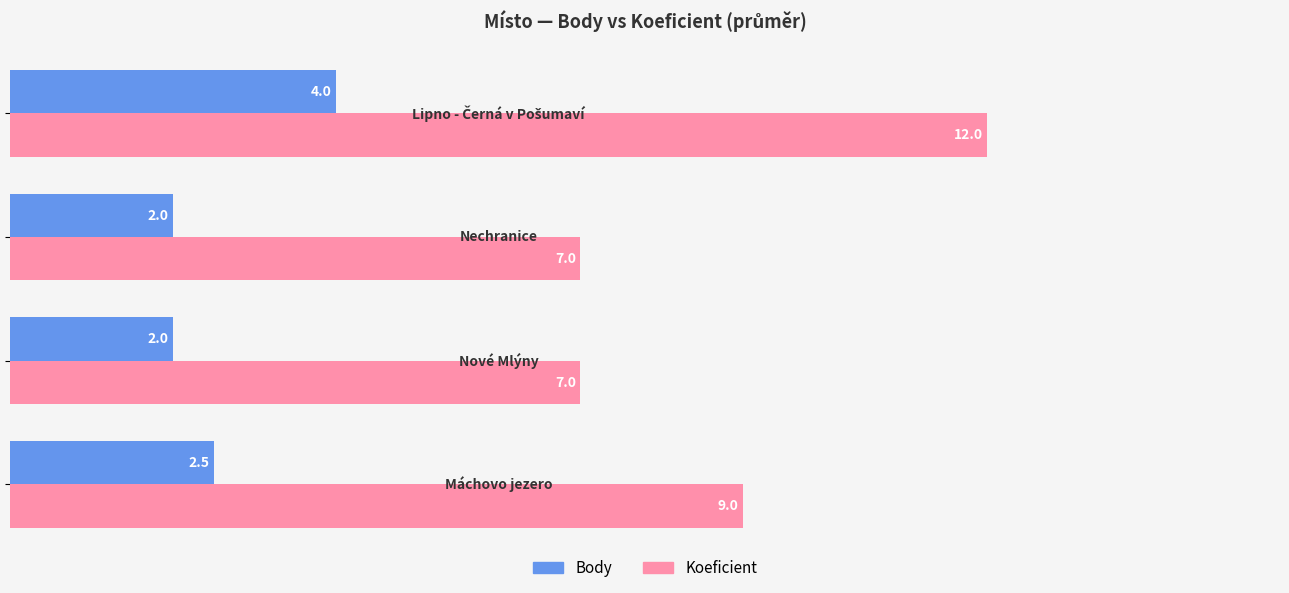

What is the difference between the maximum and minimum values in the Koeficient series?

5.0